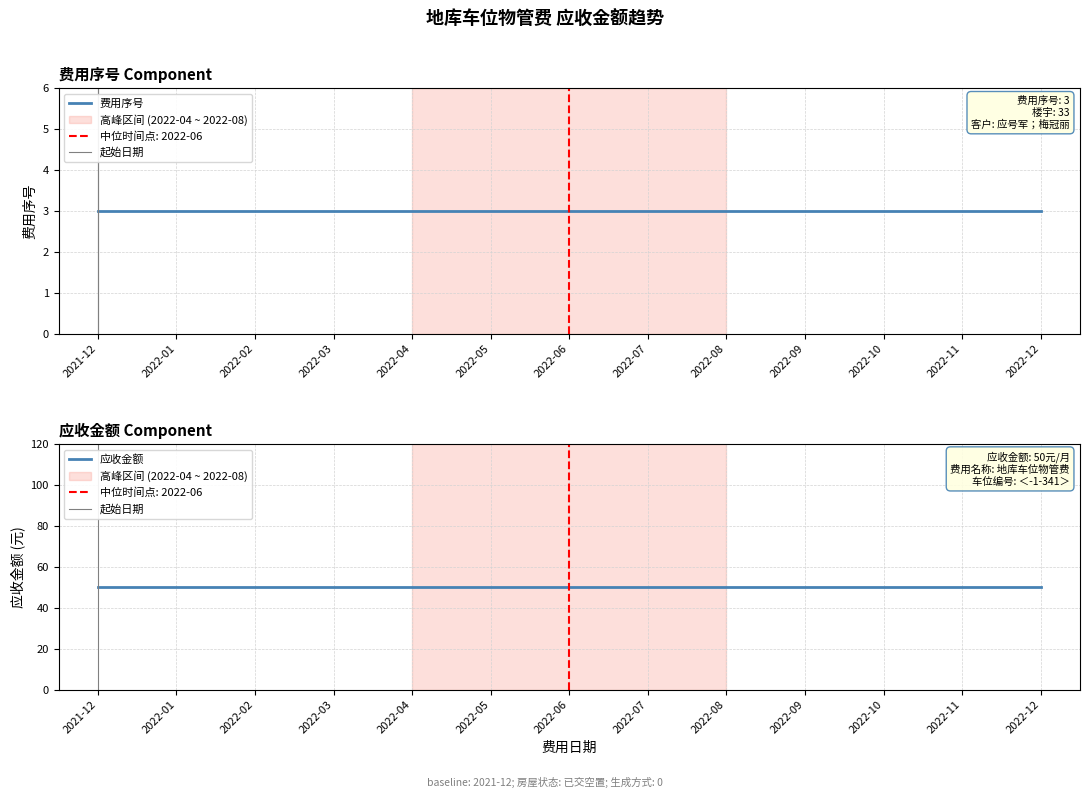

Between 2022-05 and 2022-08, which is larger?

2022-05